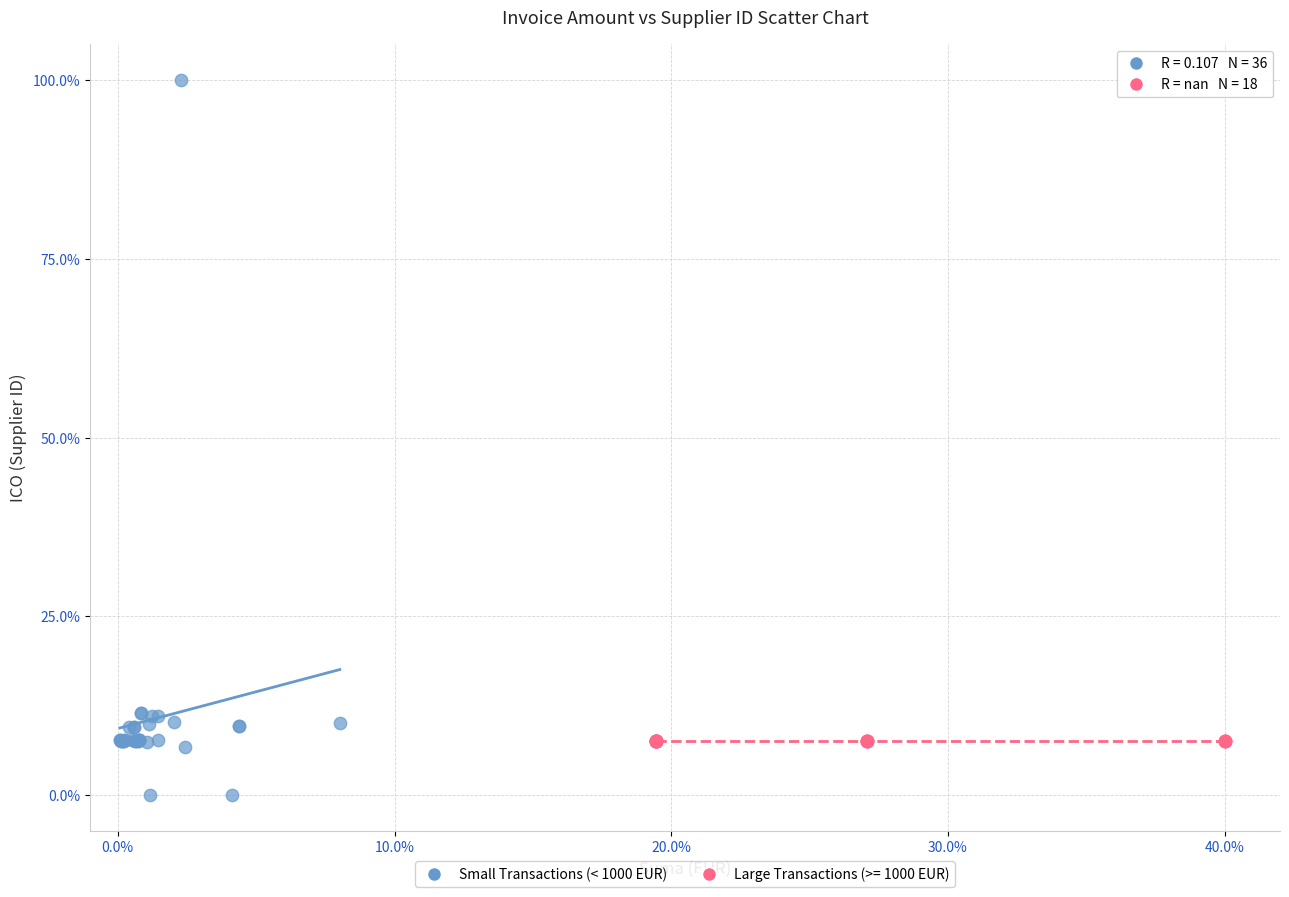

Which series reaches the minimum Y coordinate?

Small Transactions (< 1000 EUR)